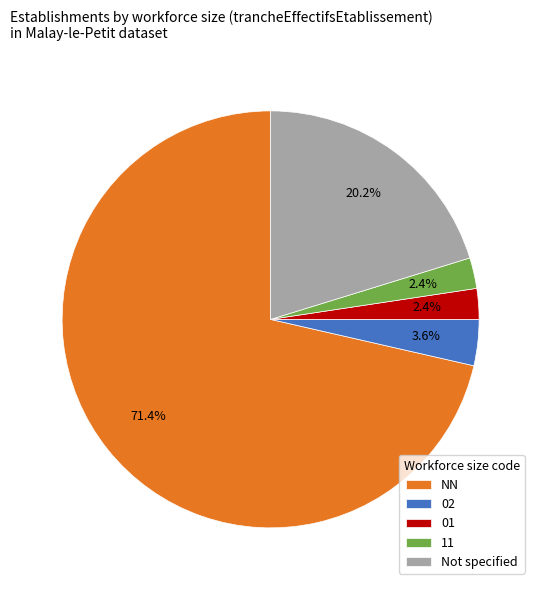

Count the number of slices in the pie.

5